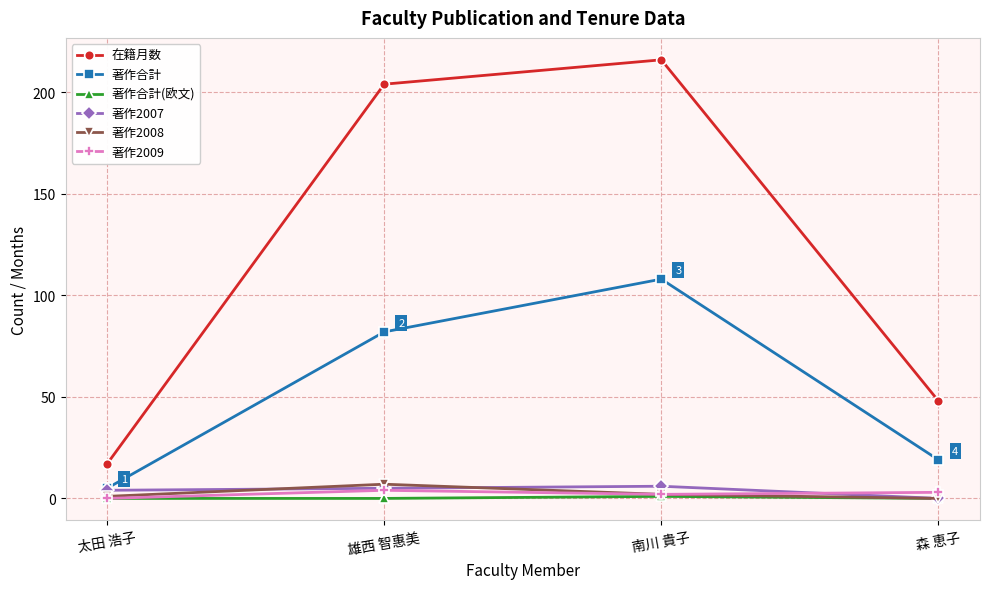

Reading left to right, list all the values displayed in this chart.

在籍月数: 17	204	216	48
著作合計: 5	82	108	19
著作合計(欧文): 0	0	1	0
著作2007: 4	5	6	0
著作2008: 1	7	2	0
著作2009: 0	4	2	3